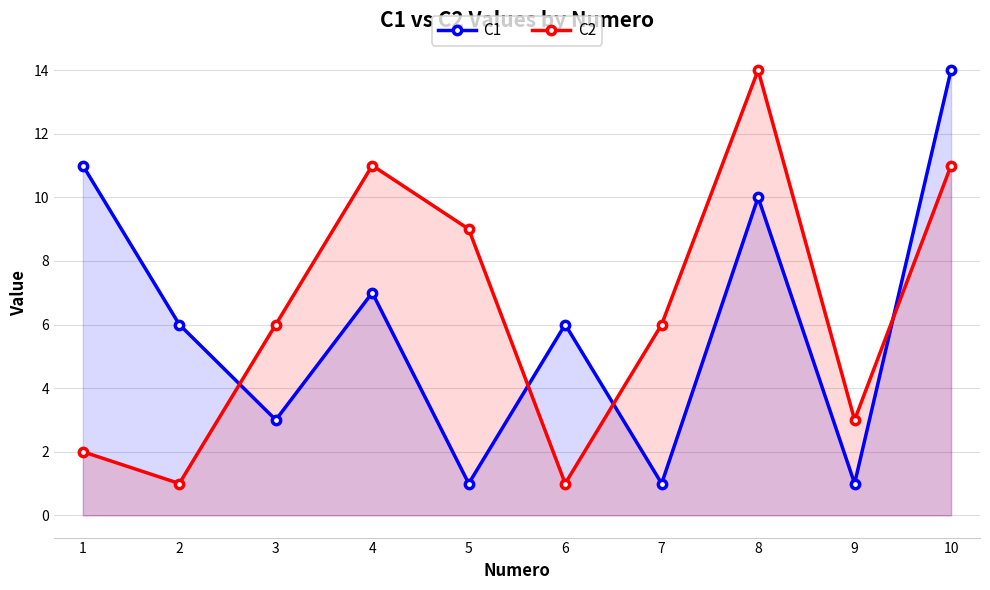

In C1, how many points are higher than both neighbors (excluding endpoints)?

3